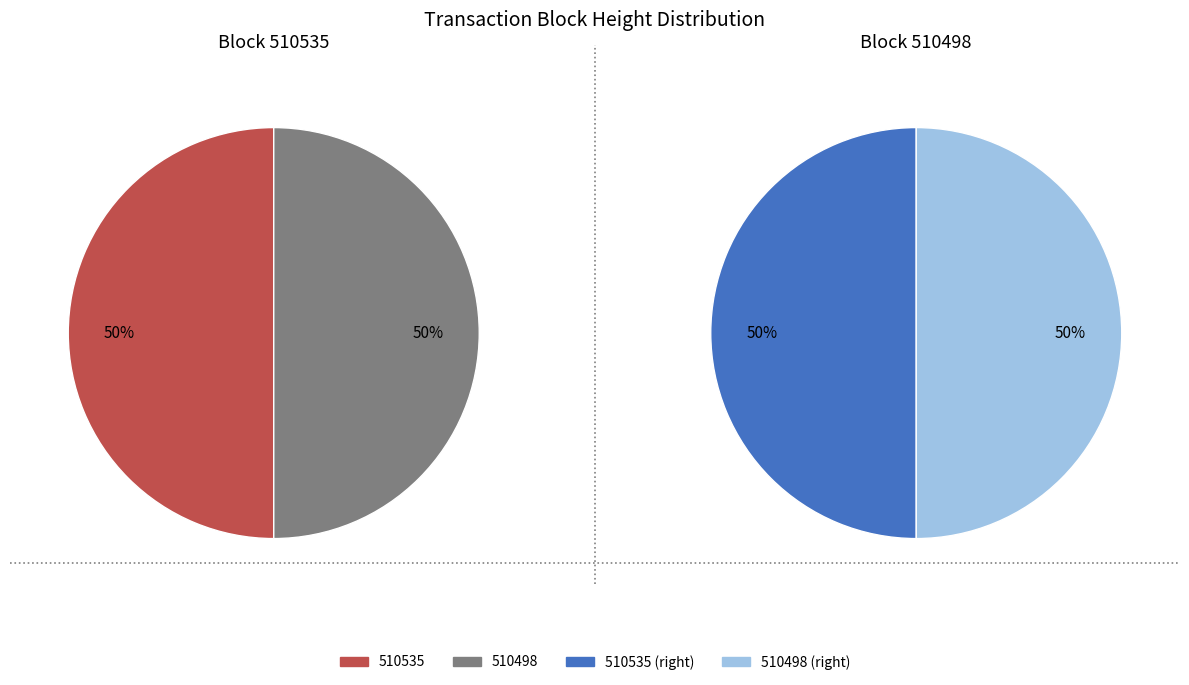

How many segments does this pie chart have?

2